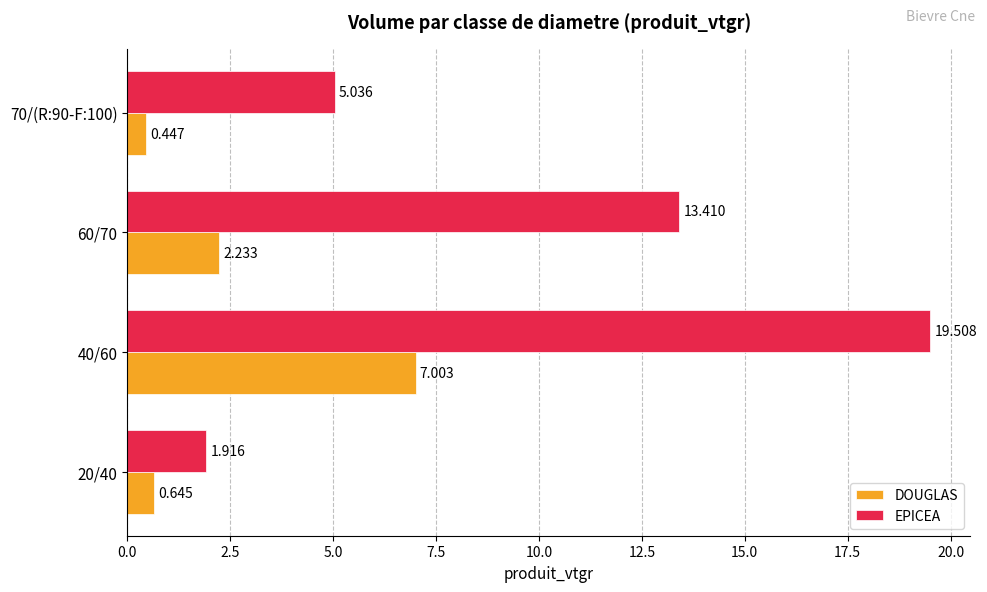

Which series has the largest total across all categories?

EPICEA